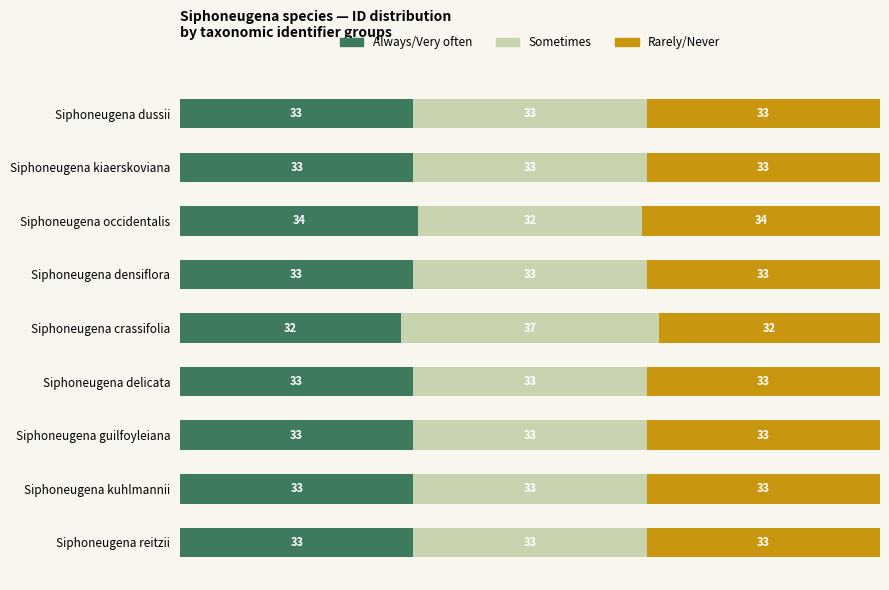

What are all the series names shown in the legend?

Always/Very often, Sometimes, Rarely/Never